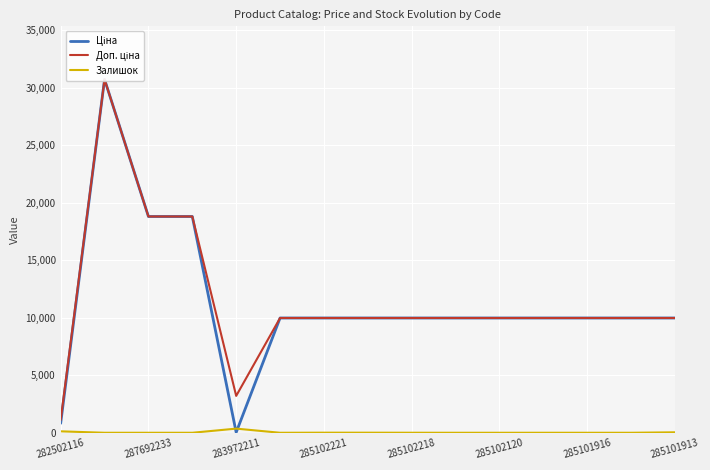

What are all the series names shown in the legend?

Ціна, Доп. ціна, Залишок